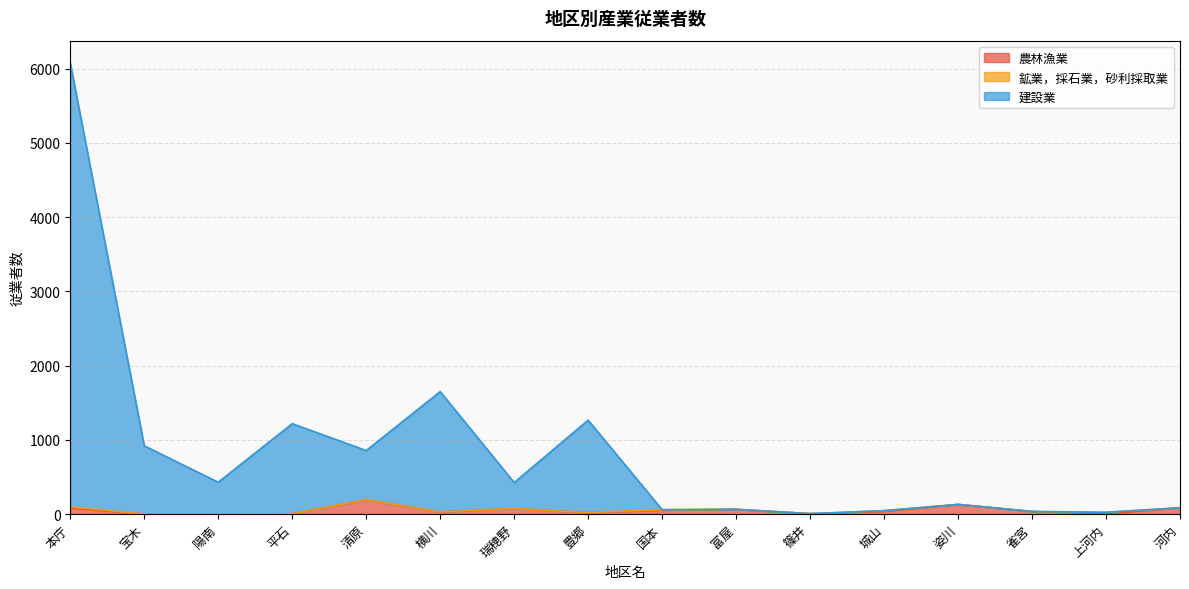

At how many categories does at least one series exceed 2301?

1